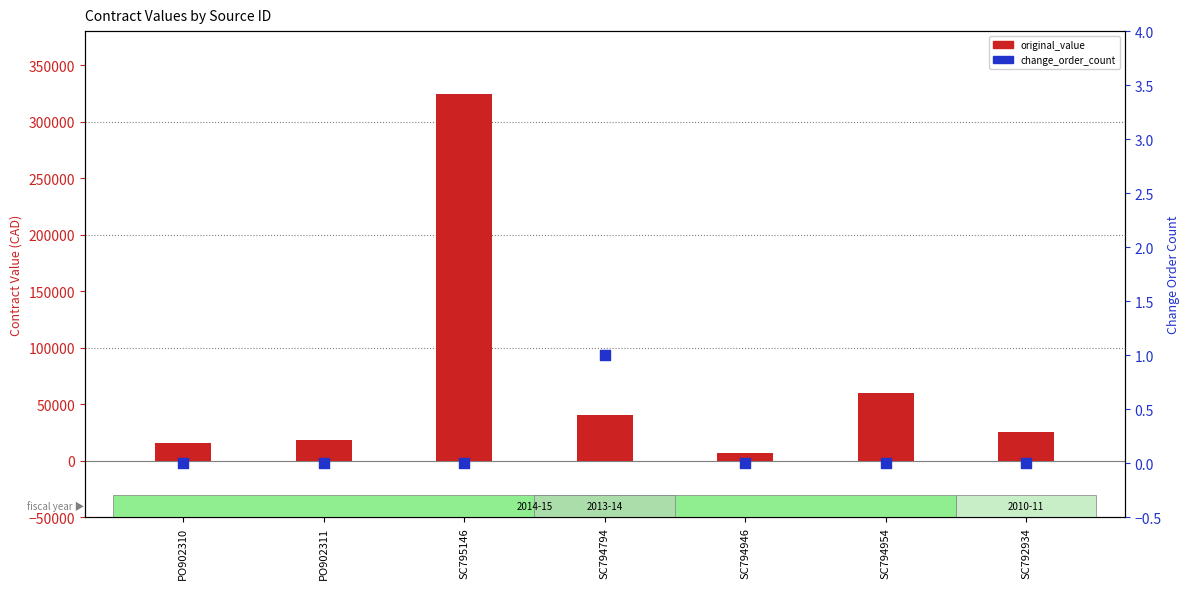

Which series has the widest spread of Y values?

original_value